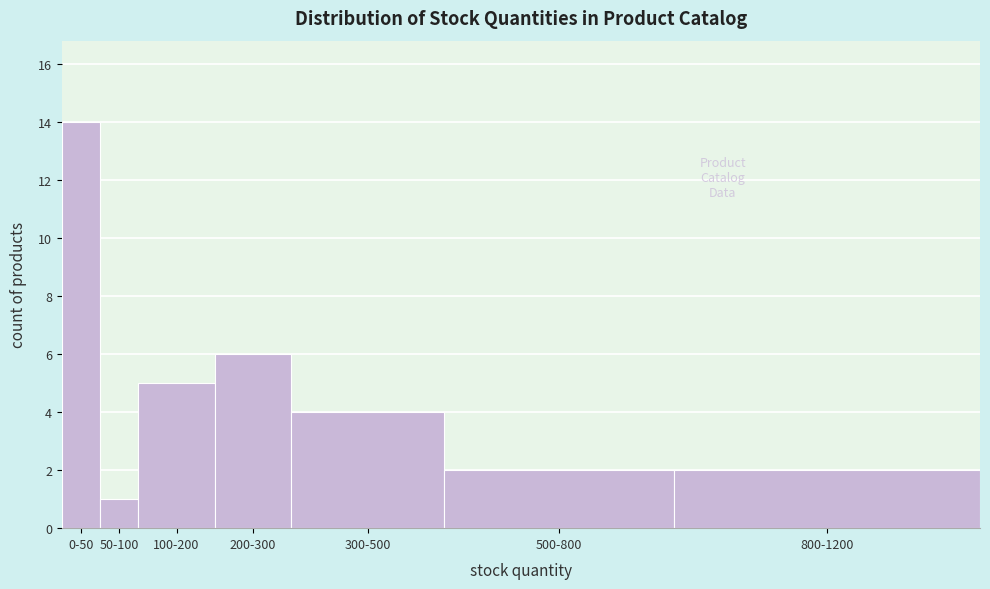

Reading left to right, transcribe all the data shown in this chart.

14	1	5	6	4	2	2